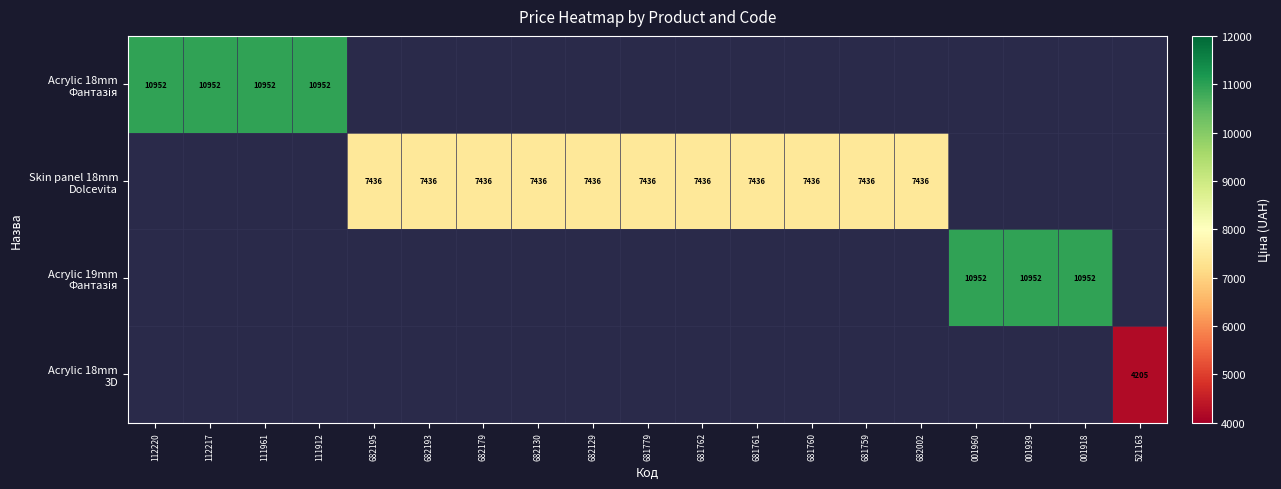

At which category does the chart reach its peak across all series?

112220